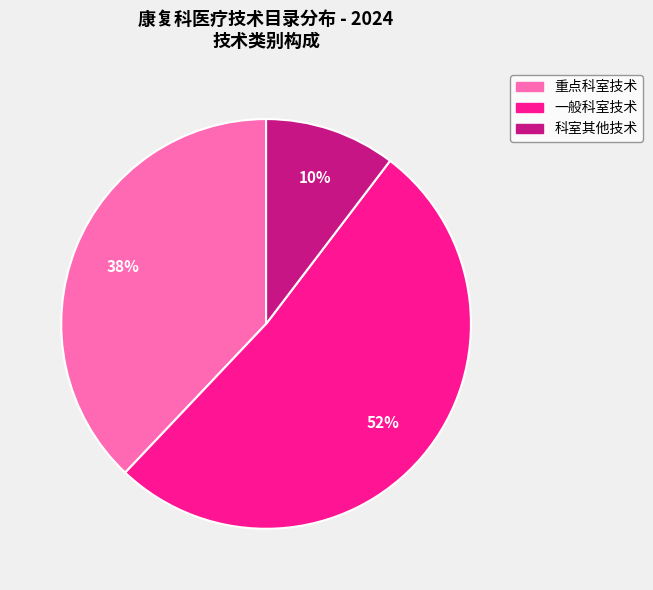

What is the ratio of the value at 一般科室技术 to the value at 重点科室技术?

1.4